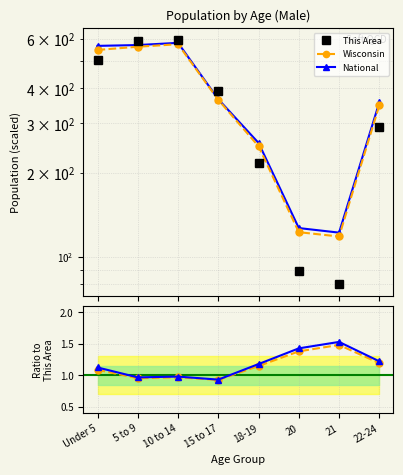

The National series shows 1.6 at 22-24. True or false?

False